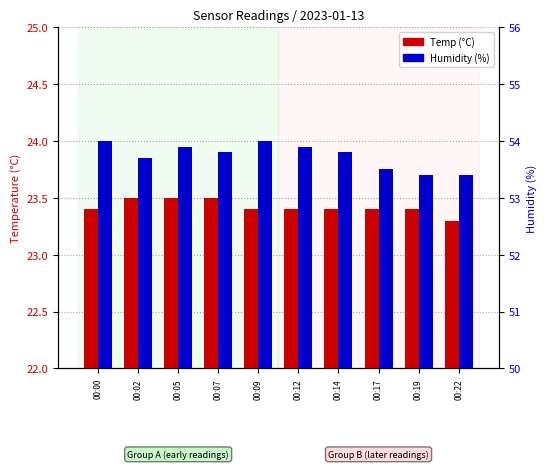

Reading left to right, extract all data points from this chart.

Temp: 23.4	23.5	23.5	23.5	23.4	23.4	23.4	23.4	23.4	23.3
Humidity: 54.0	53.7	53.9	53.8	54.0	53.9	53.8	53.5	53.4	53.4